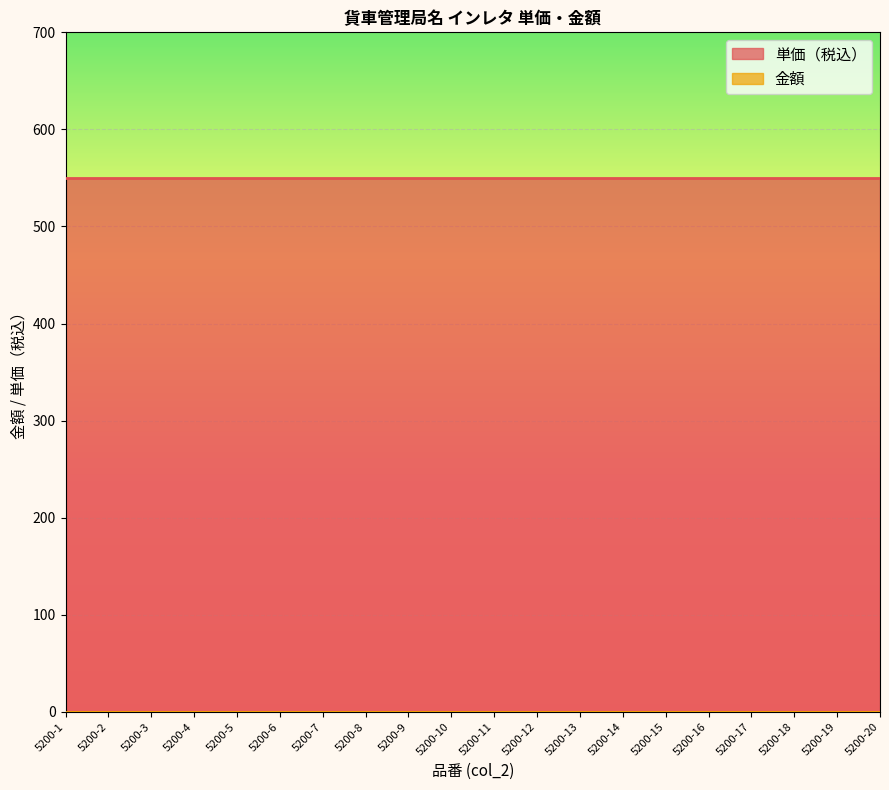

True or false: 単価（税込） and 金額 intersect in this chart.

False